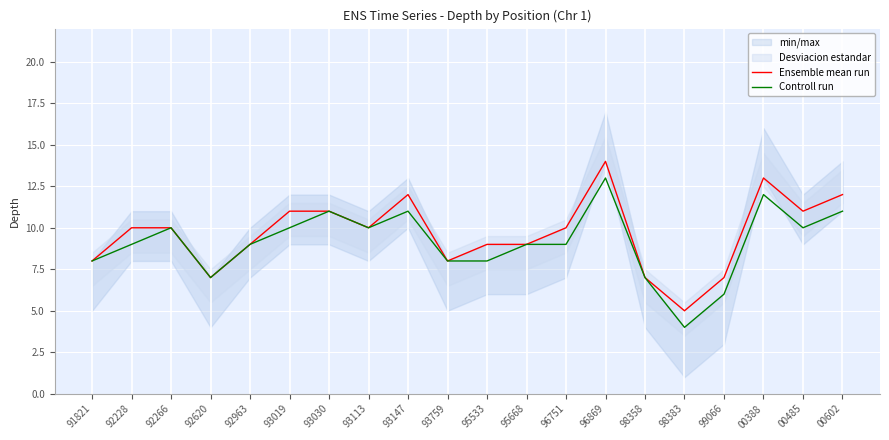

In Controll run, how many points are higher than both neighbors (excluding endpoints)?

5